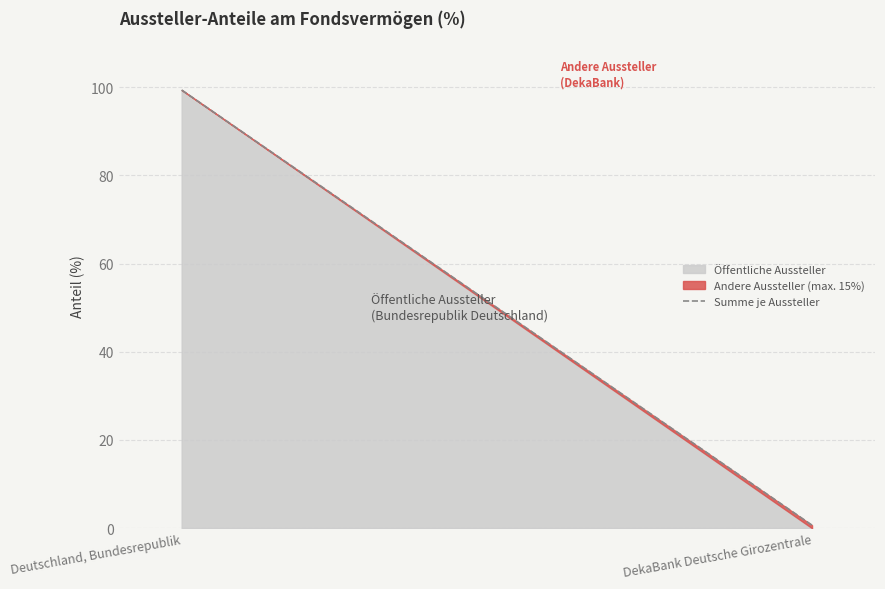

Reading left to right, what are all the values shown in this chart?

Summe je Aussteller (% vom Fondswert): Deutschland, Bundesrepublik=99.3	DekaBank Deutsche Girozentrale=0.7
oeffentliche Aussteller: Deutschland, Bundesrepublik=99.3	DekaBank Deutsche Girozentrale=0.0
andere Aussteller (max. 1%): Deutschland, Bundesrepublik=0.0	DekaBank Deutsche Girozentrale=0.0
andere Aussteller (max. 5%): Deutschland, Bundesrepublik=0.0	DekaBank Deutsche Girozentrale=0.0
andere Aussteller (max. 15%): Deutschland, Bundesrepublik=0.0	DekaBank Deutsche Girozentrale=0.7